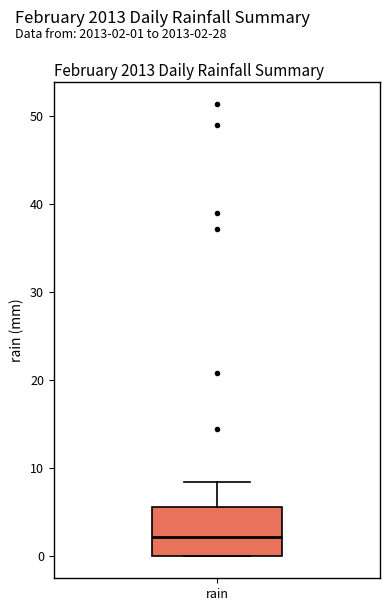

Where is the lower edge of the box for rain on the y-axis? The values are not printed on the chart, so give them approximately, as read against the axis.

0